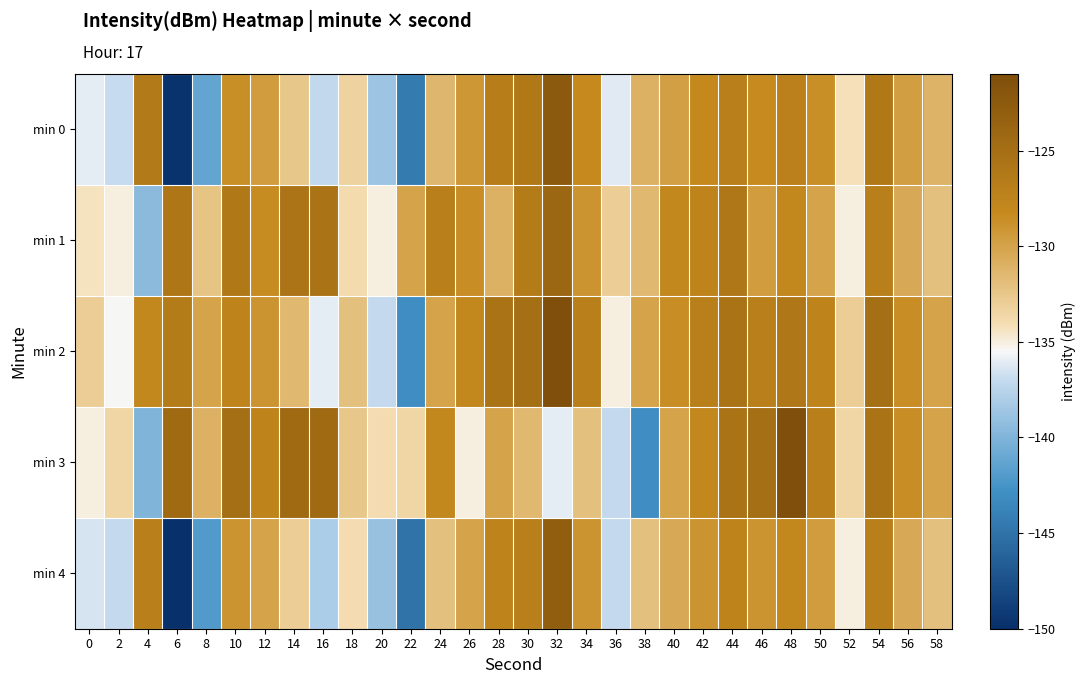

Reading right to left, list all the values displayed in this chart.

min 0: 58=-131.1	56=-129.6	54=-126.2	52=-134.2	50=-128.7	48=-127.2	46=-128.3	44=-127.0	42=-128.1	40=-129.8	38=-131.0	36=-136.1	34=-128.2	32=-122.4	30=-126.2	28=-126.8	26=-129.2	24=-131.3	22=-144.4	20=-138.8	18=-133.2	16=-137.2	14=-132.5	12=-129.5	10=-128.6	8=-141.2	6=-149.7	4=-126.4	2=-136.9	0=-136.0
min 1: 58=-132.0	56=-130.5	54=-127.0	52=-135.0	50=-130.0	48=-128.0	46=-129.5	44=-126.0	42=-127.5	40=-128.0	38=-131.5	36=-133.0	34=-129.0	32=-124.0	30=-126.5	28=-131.0	26=-128.5	24=-127.0	22=-130.0	20=-135.0	18=-133.8	16=-125.5	14=-125.7	12=-128.5	10=-126.1	8=-132.3	6=-125.9	4=-139.5	2=-135.0	0=-134.3
min 2: 58=-130.0	56=-128.5	54=-125.0	52=-133.0	50=-127.5	48=-126.0	46=-127.0	44=-125.5	42=-127.0	40=-128.5	38=-130.0	36=-135.0	34=-127.0	32=-121.0	30=-125.0	28=-125.5	26=-128.0	24=-130.0	22=-143.0	20=-137.0	18=-132.0	16=-136.0	14=-131.5	12=-129.0	10=-127.5	8=-130.0	6=-126.5	4=-128.0	2=-135.5	0=-133.0
min 3: 58=-130.0	56=-128.5	54=-125.5	52=-133.5	50=-127.0	48=-121.0	46=-125.0	44=-125.5	42=-128.0	40=-130.0	38=-143.0	36=-137.0	34=-132.0	32=-136.0	30=-131.5	28=-130.0	26=-135.0	24=-128.0	22=-133.5	20=-134.0	18=-132.5	16=-124.5	14=-124.5	12=-127.5	10=-125.0	8=-131.0	6=-124.5	4=-140.0	2=-133.5	0=-135.0
min 4: 58=-132.0	56=-130.5	54=-127.0	52=-135.0	50=-129.5	48=-128.0	46=-129.0	44=-127.5	42=-129.0	40=-130.5	38=-132.0	36=-137.0	34=-129.0	32=-123.0	30=-127.0	28=-127.5	26=-130.0	24=-132.0	22=-145.0	20=-139.0	18=-134.0	16=-138.0	14=-133.0	12=-130.0	10=-129.0	8=-142.0	6=-150.0	4=-127.0	2=-137.0	0=-136.5